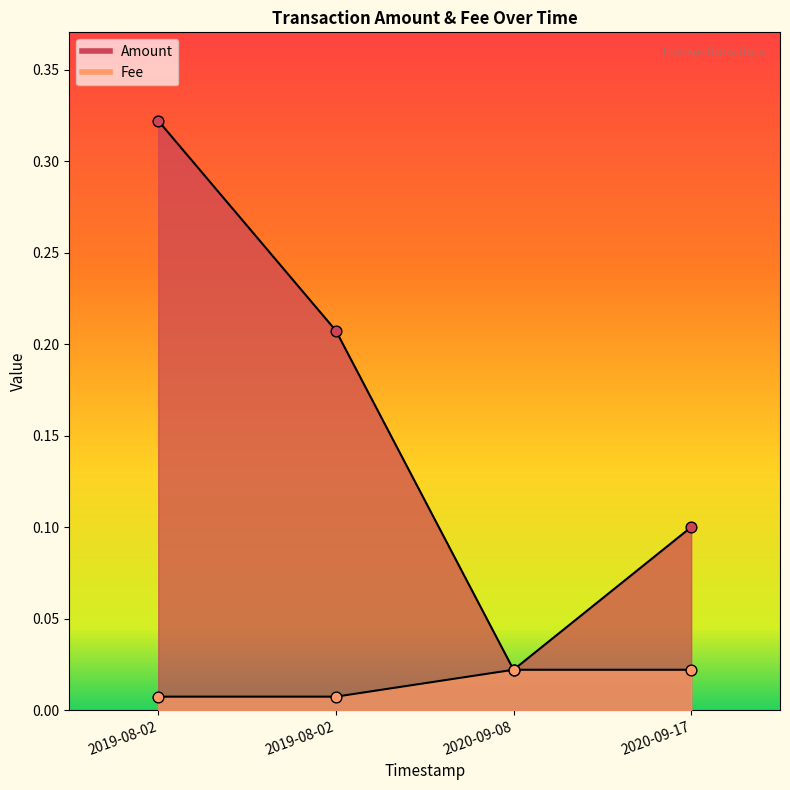

What are all the series names shown in the legend?

Amount, Fee